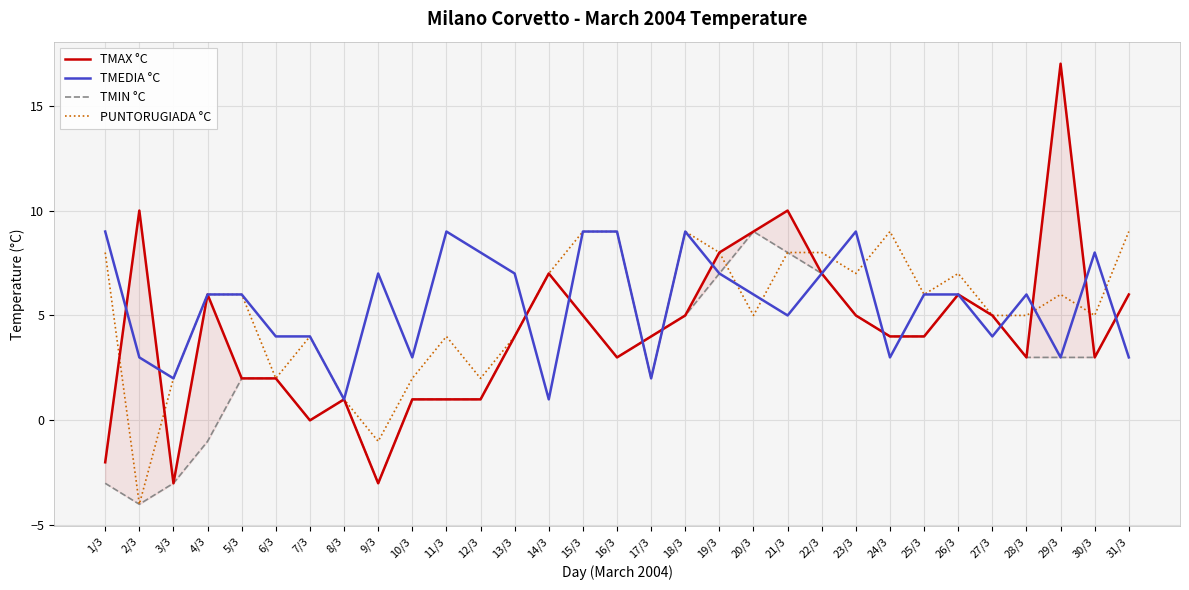

What is the difference between the maximum and second lowest values in the PUNTORUGIADA °C series?

10